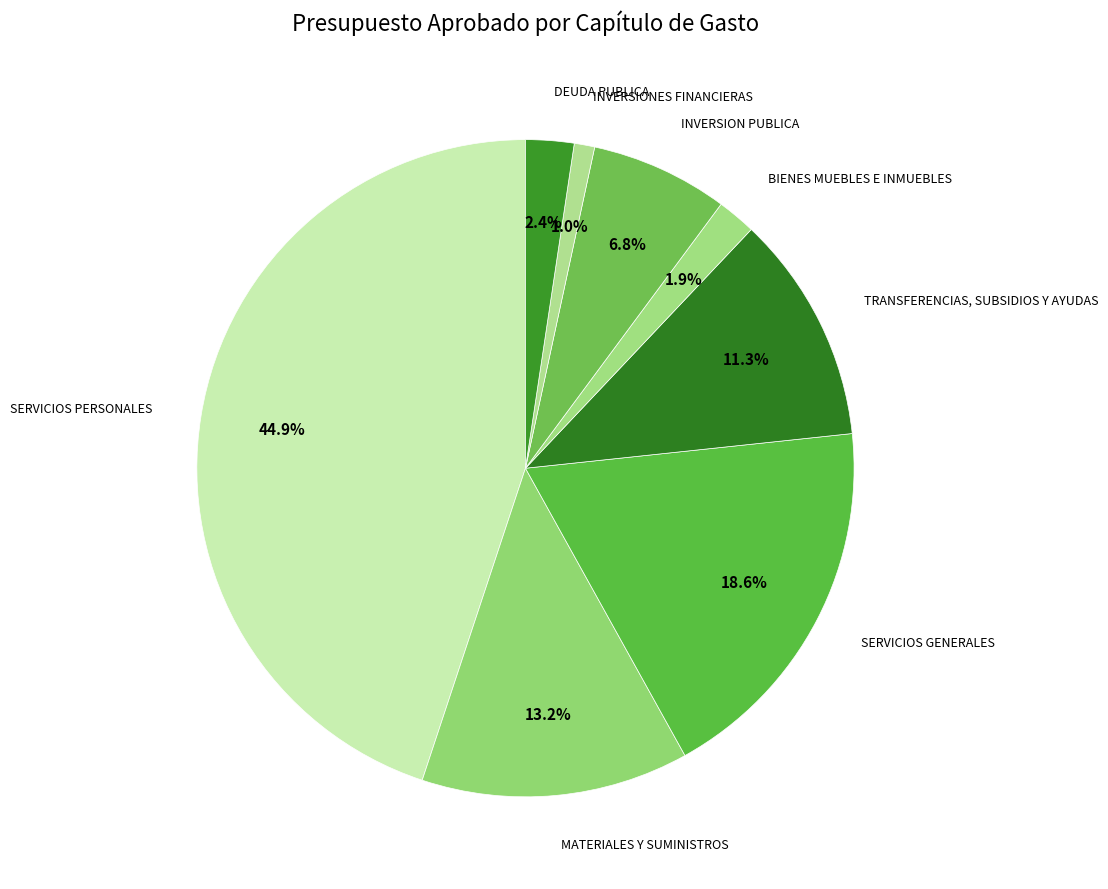

Rank the categories by value from highest to lowest.

SERVICIOS PERSONALES, SERVICIOS GENERALES, MATERIALES Y SUMINISTROS, TRANSFERENCIAS, SUBSIDIOS Y AYUDAS, INVERSION PUBLICA, DEUDA PUBLICA, BIENES MUEBLES E INMUEBLES, INVERSIONES FINANCIERAS